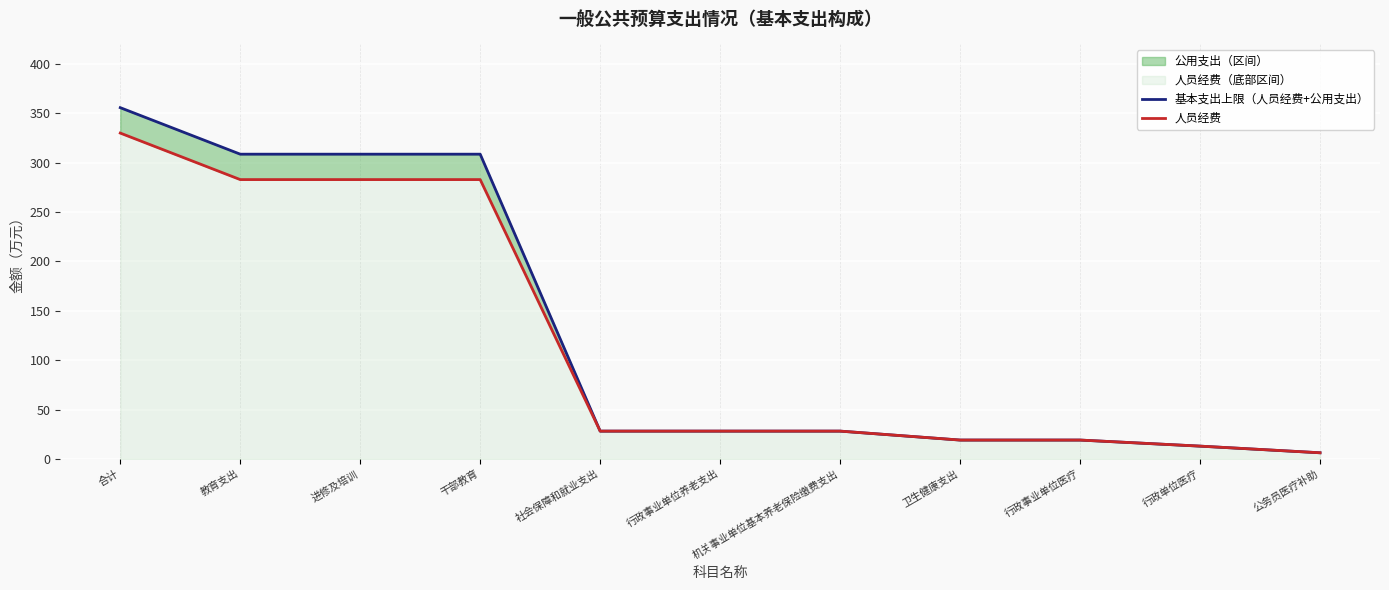

How many distinct data groups are displayed?

2